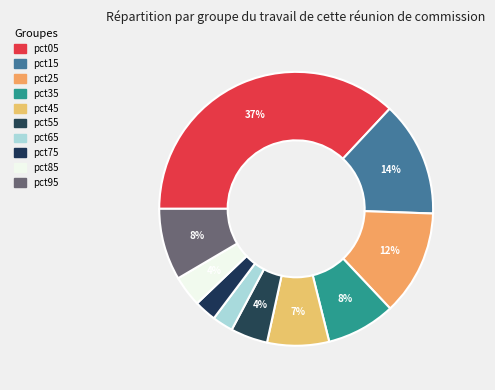

Does pct55 account for over 50% of the chart?

No